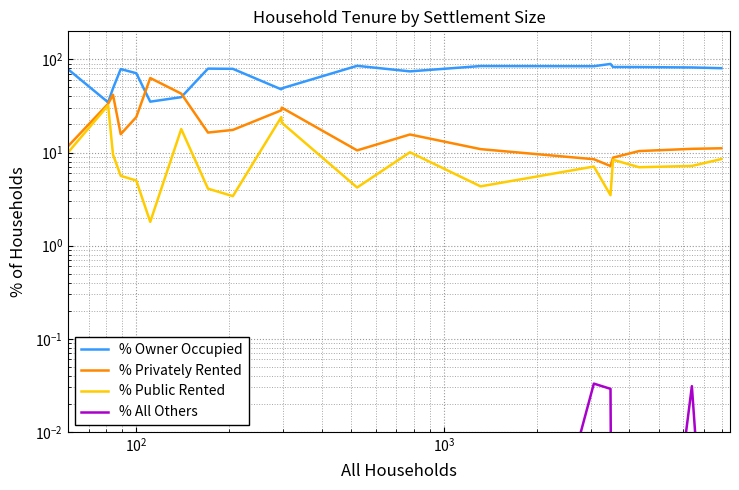

What is the difference between the second highest and minimum values in the % Privately Rented series?

35.7